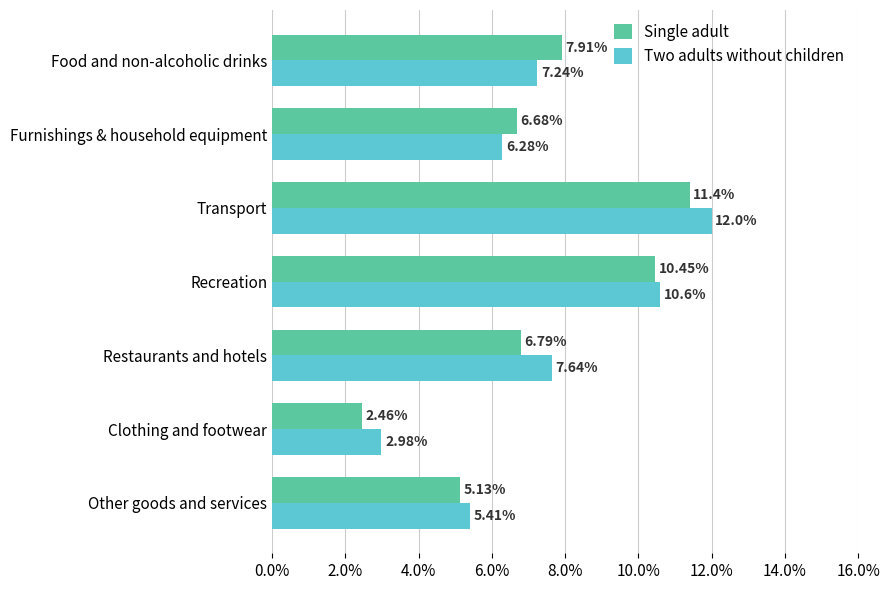

List the series in order of their overall mean, highest first.

Two adults without children, Single adult